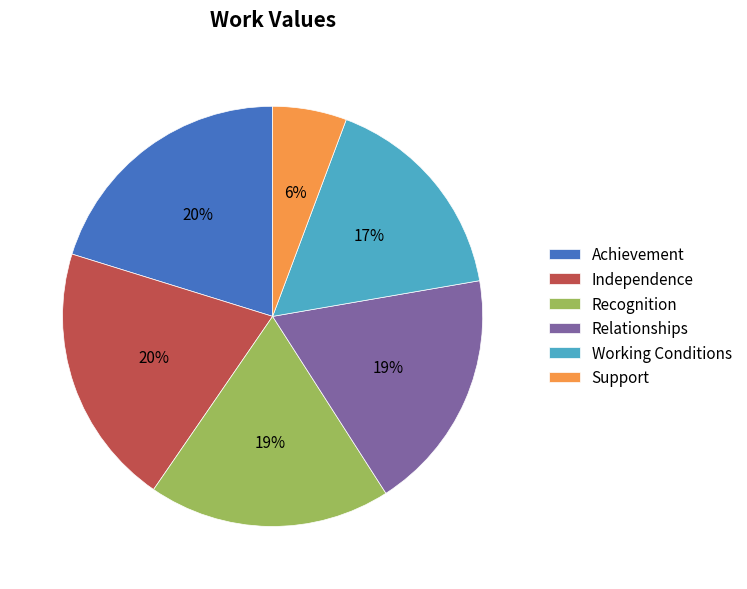

What percentage is the Support slice, to the nearest percent?

6%